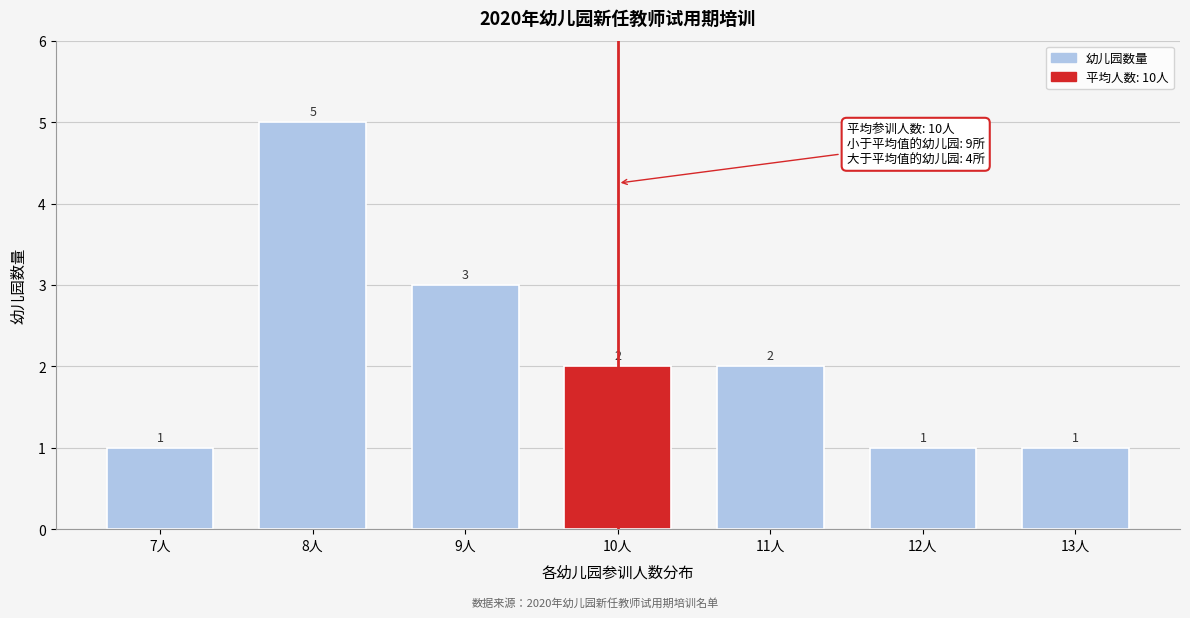

Reading right to left, extract all data points from this chart.

13人=1	12人=1	11人=2	10人=2	9人=3	8人=5	7人=1